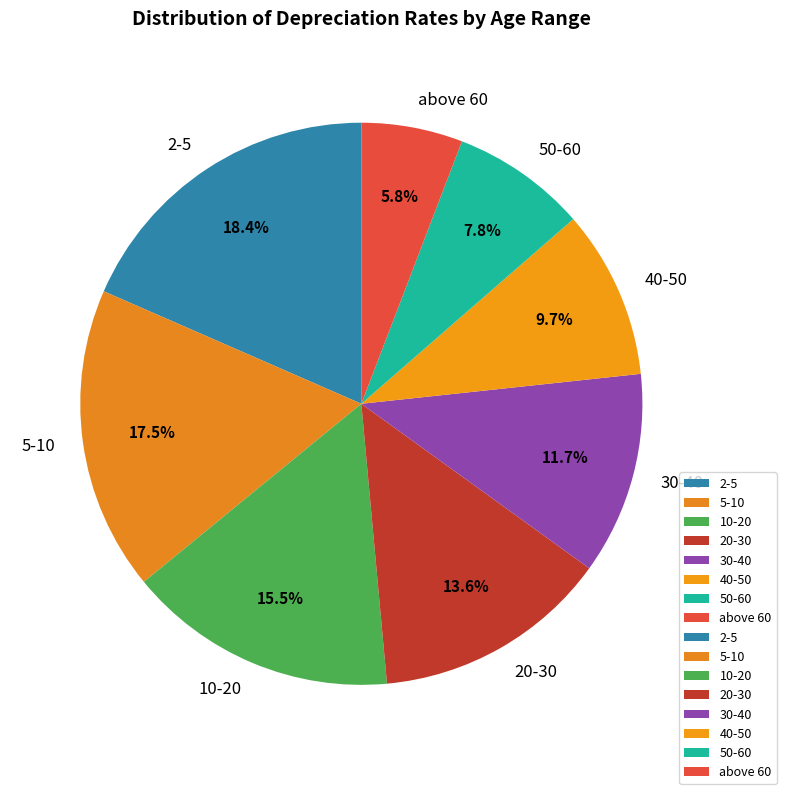

To the nearest percent, what is the combined percentage of 5-10 and above 60?

23%